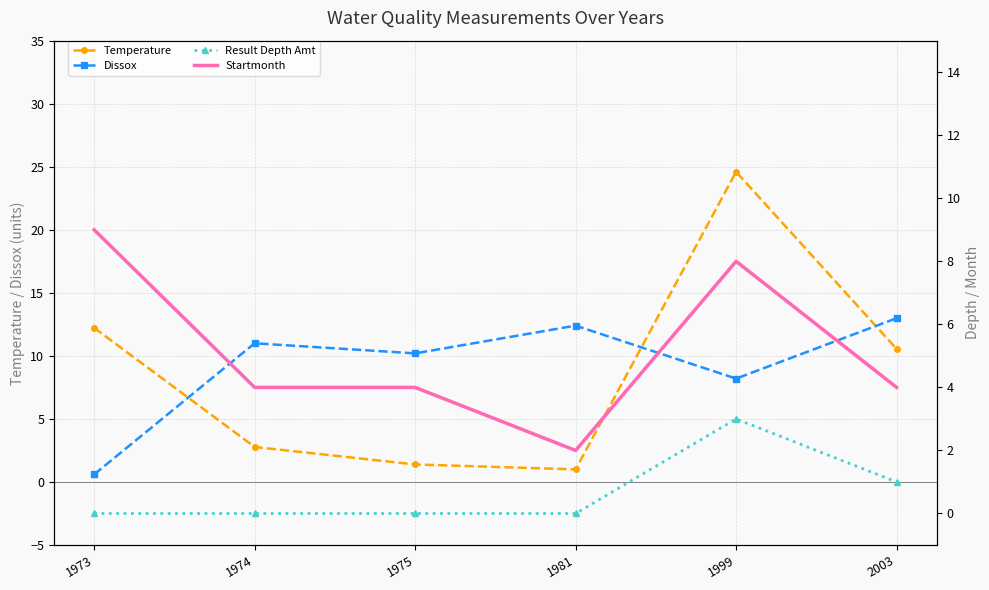

How many intersections are there between Dissox and Temperature?

3